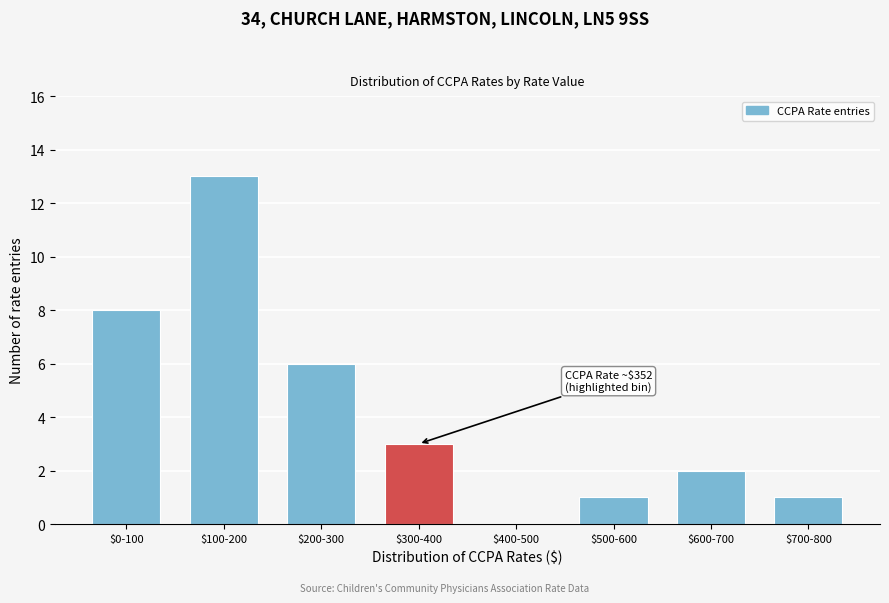

The value at $0-100 is 8. True or false?

True